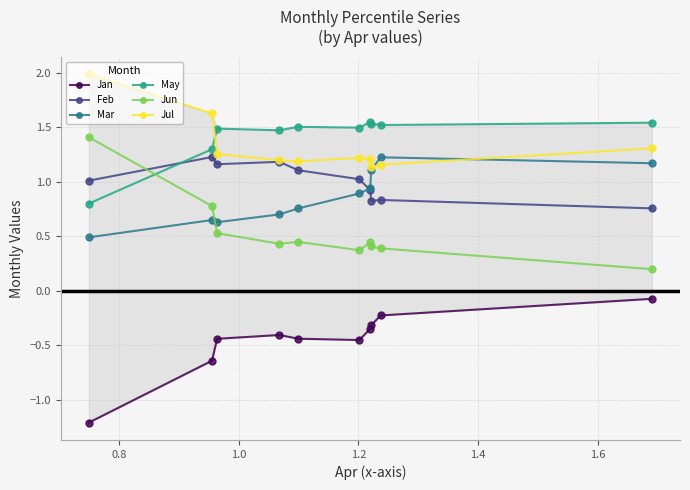

True or false: Jul has more than 0 points higher than both neighbors.

True